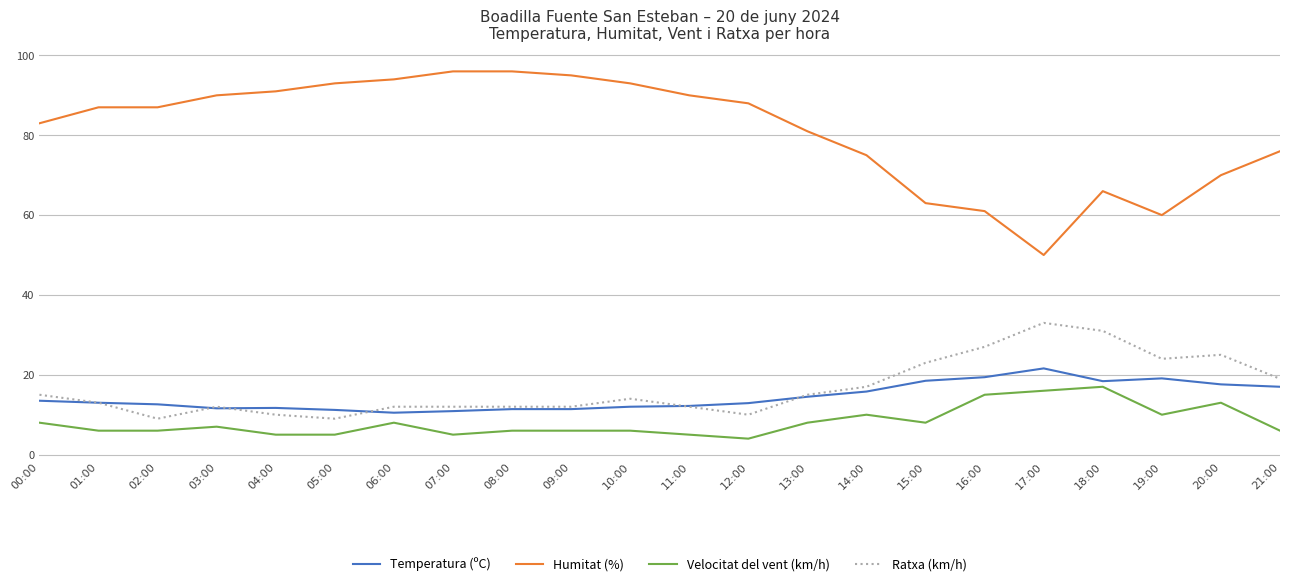

List the series in order of their peak value, lowest first.

Velocitat del vent (km/h), Temperatura (ºC), Ratxa (km/h), Humitat (%)